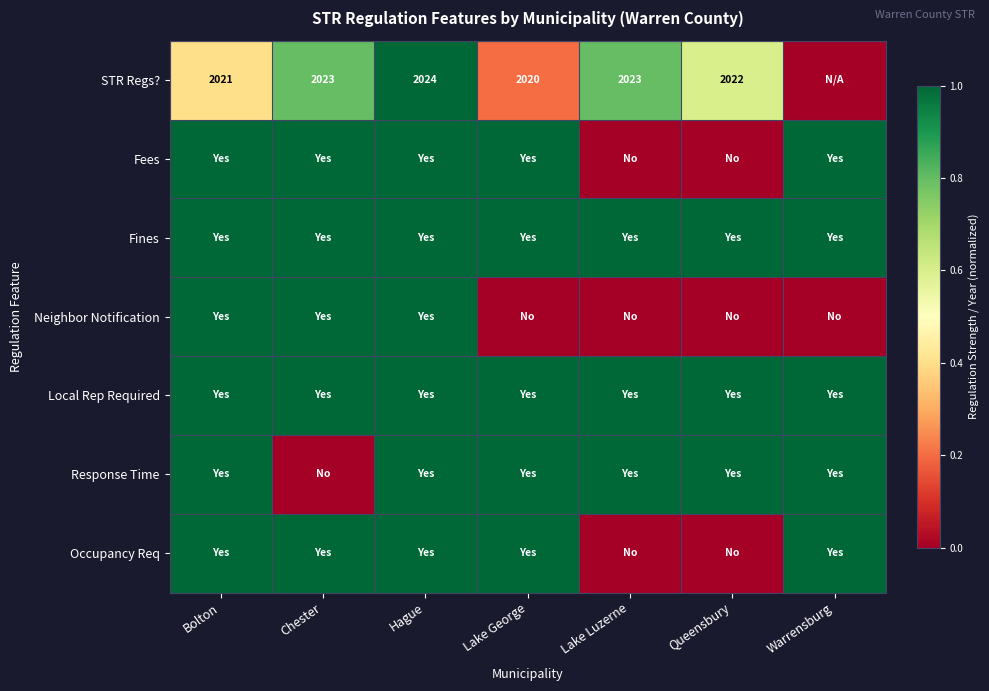

How many values in Fees are above zero?

5